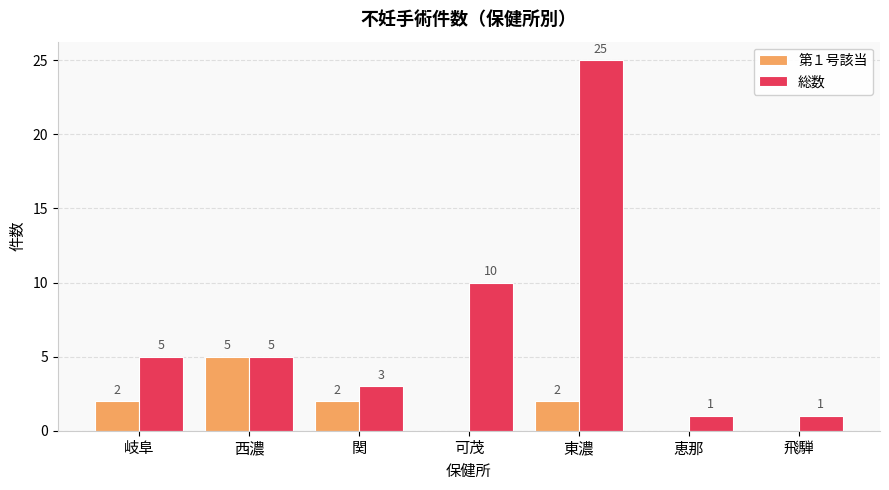

What is the sum of all 第１号該当 values?

11